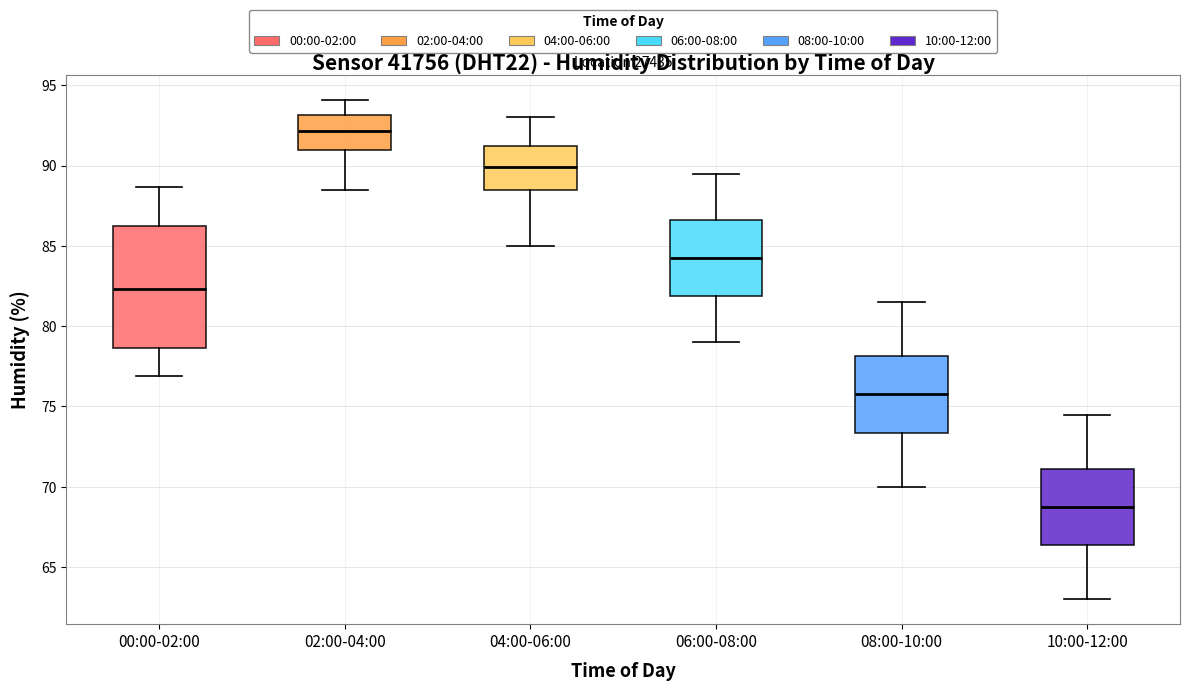

Which box is the tallest, from its lower edge to its upper edge?

00:00-02:00